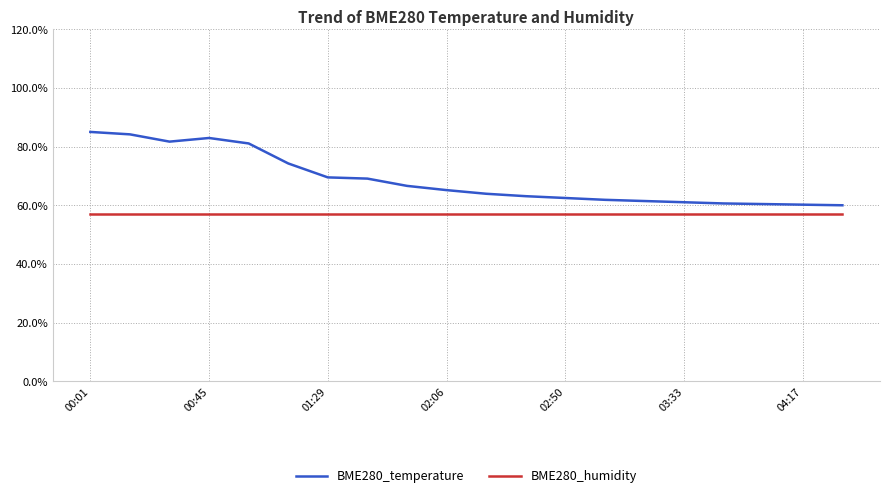

Which series has the widest spread of values?

BME280_temperature